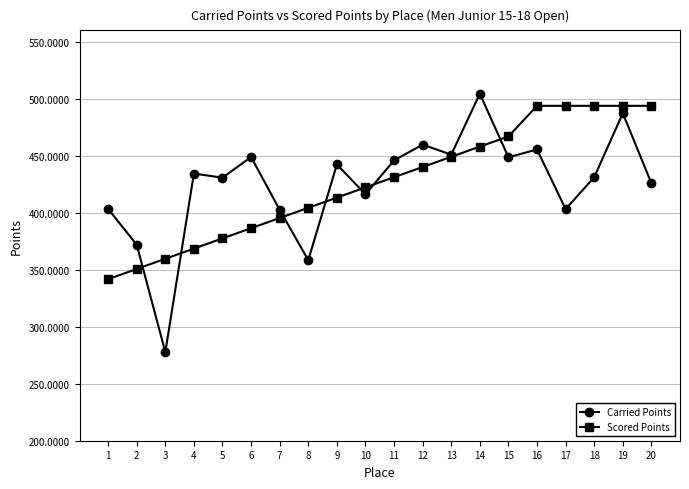

What is the difference between the Carried Points values at 18 and 16?

24.3